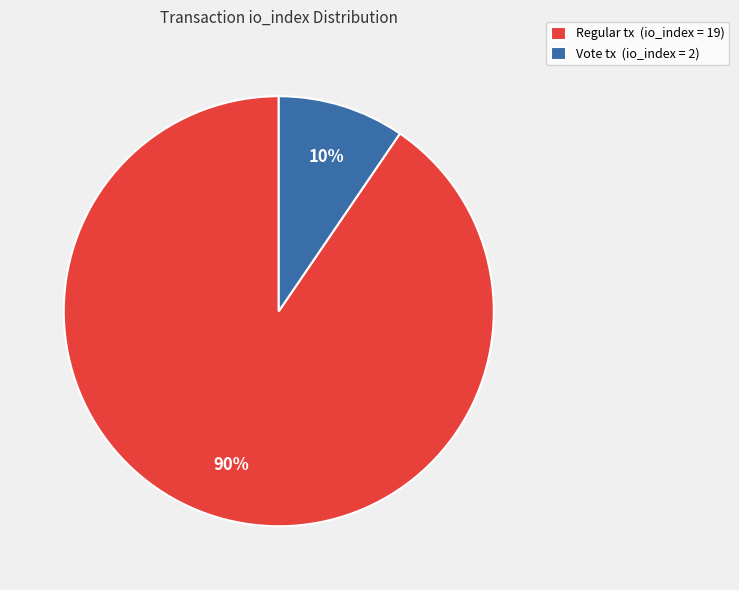

What is the largest slice in the pie chart?

Regular tx (io_index = 19)